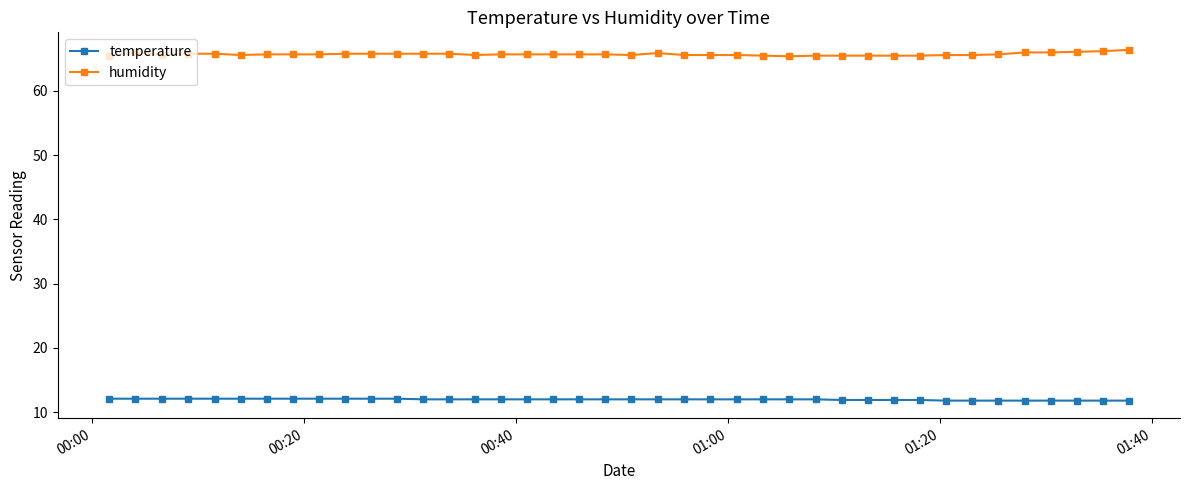

What is the value of the temperature point at the 4th from the left?

12.1